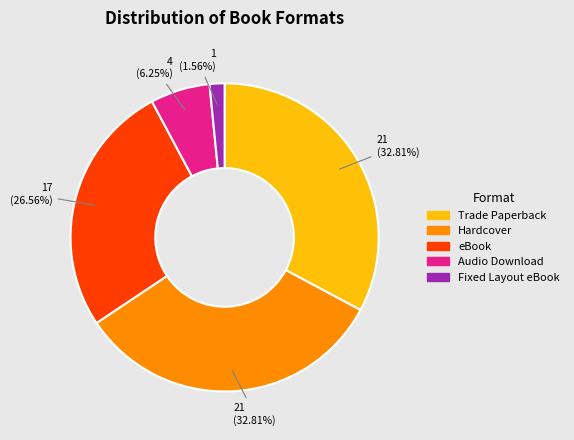

Does Hardcover account for over 50% of the chart?

No